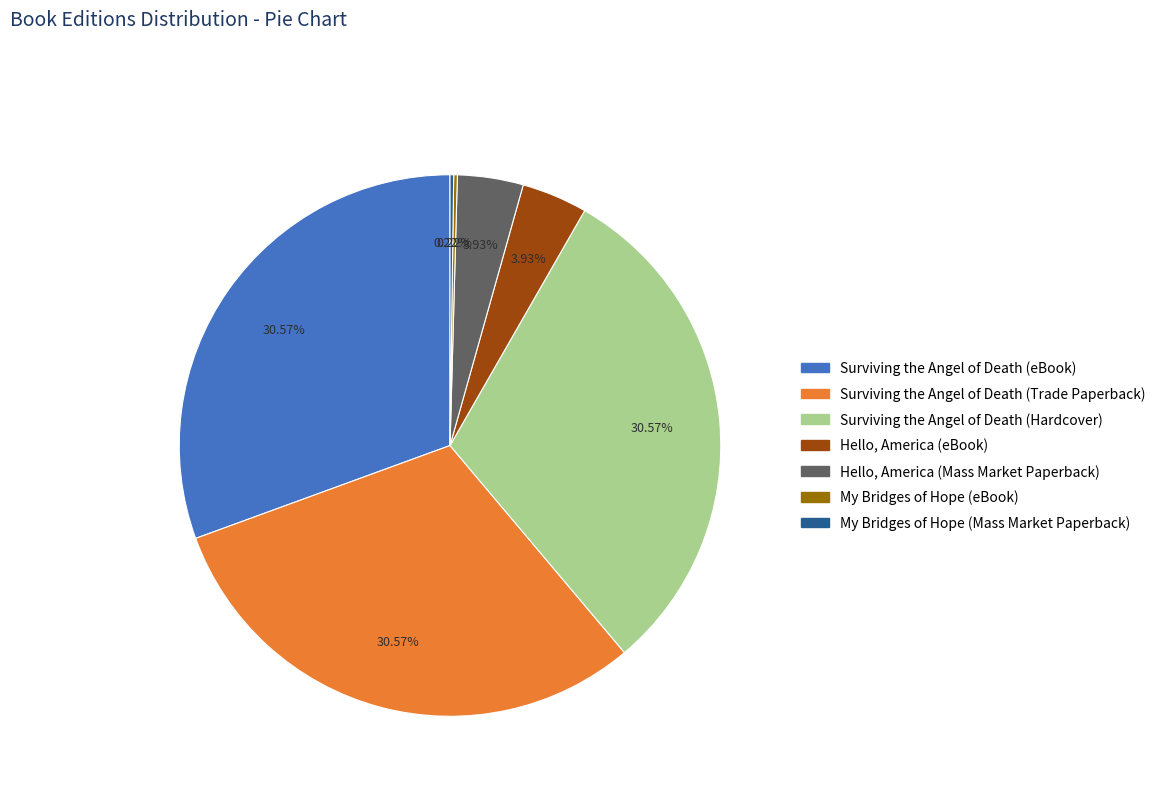

Combined, do Hello, America (eBook) and Surviving the Angel of Death (Trade Paperback) account for over 50%?

No